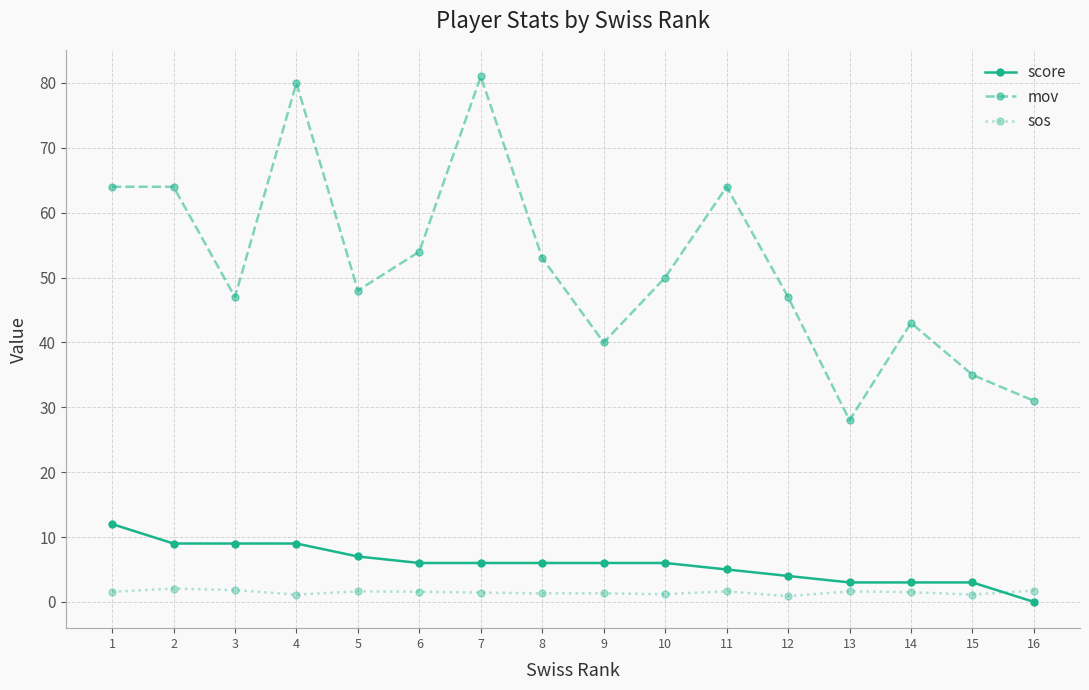

Which category has the lowest value across all series?

16